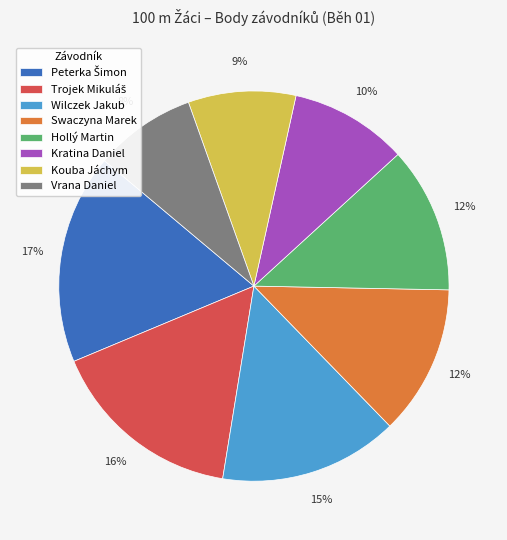

How many slices are in this pie chart?

8